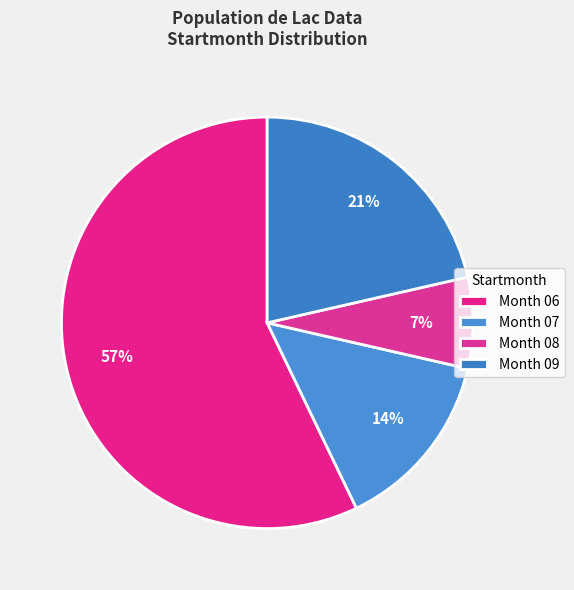

To the nearest percent, what is the difference between the largest and smallest slice percentages?

50%